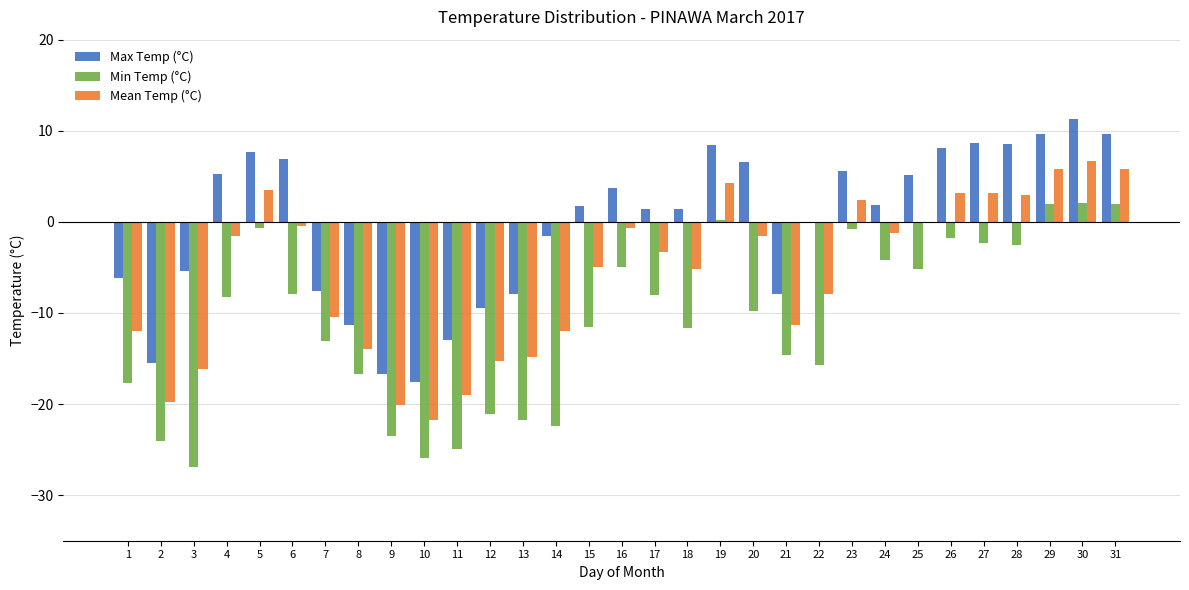

How many groups of bars are there?

31